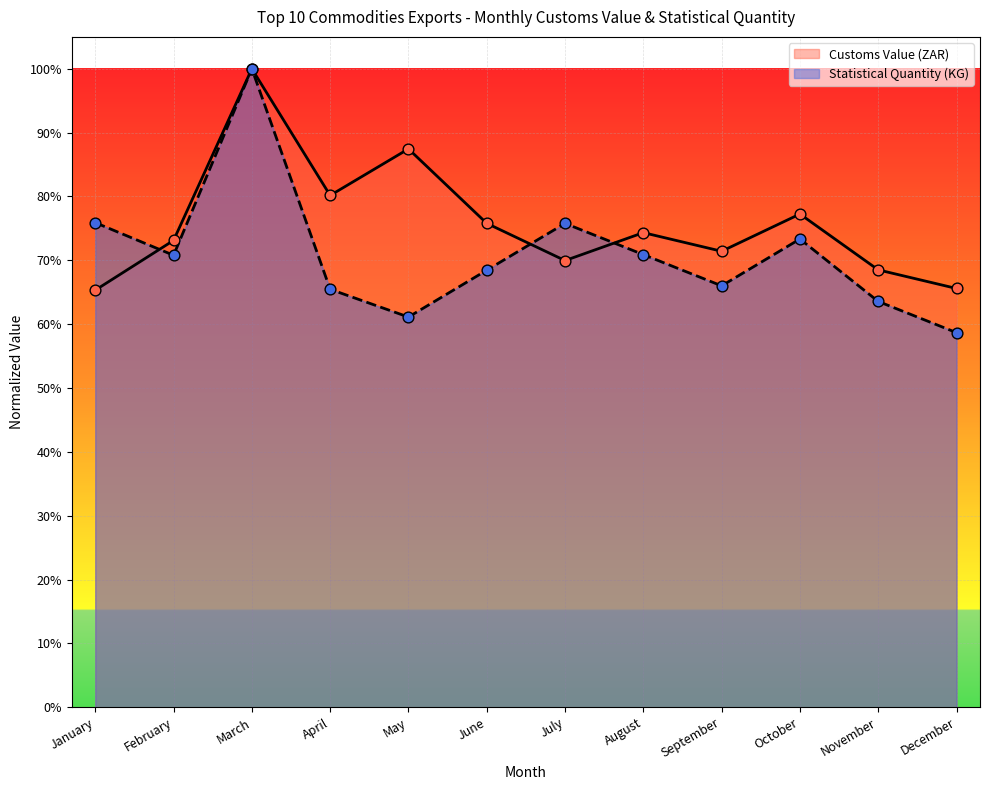

Is the value of Statistical Quantity at November greater than the value of Customs Value (ZAR) at June?

No